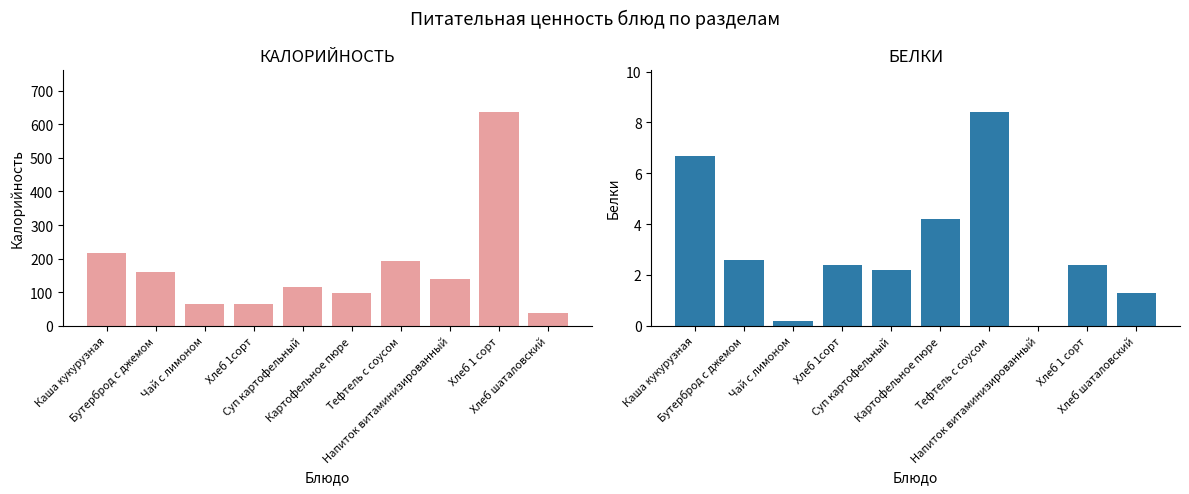

What is the value of the Калорийность bar at the 3rd from the left?

65.0